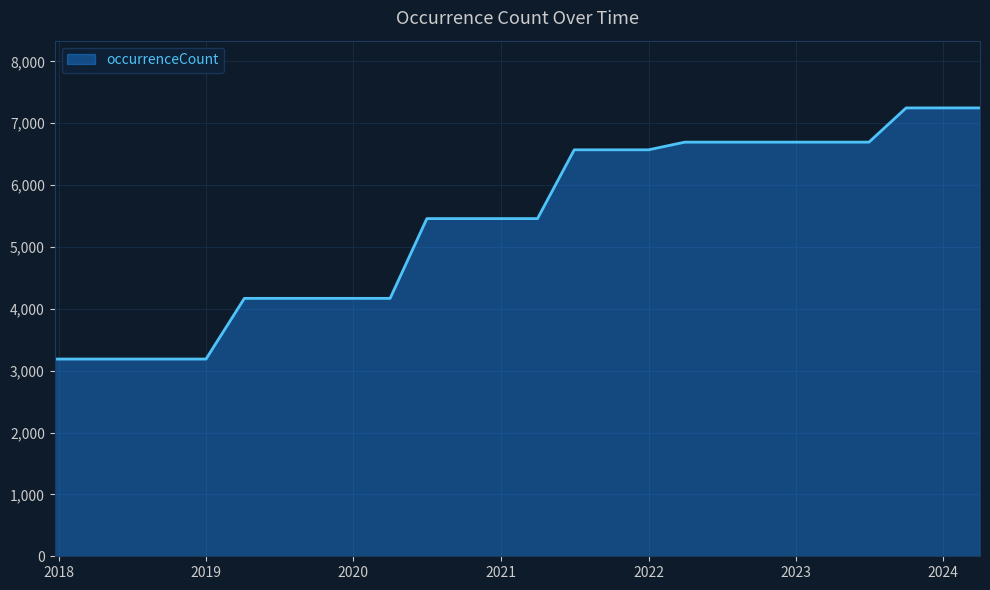

What is the greatest value displayed?

7247